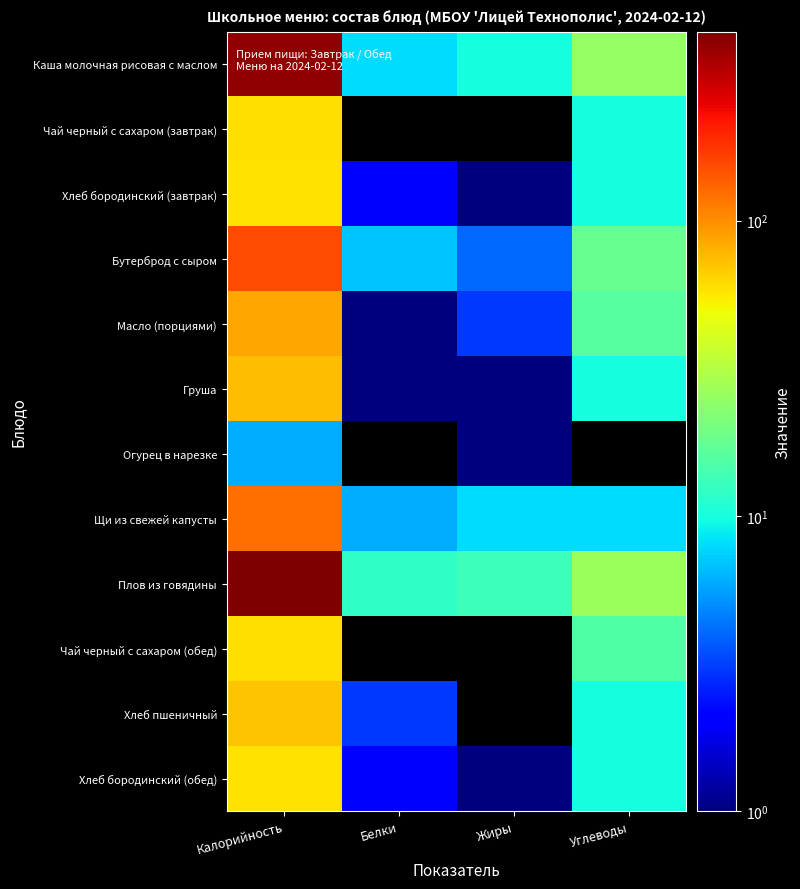

What is the total value across all series at Углеводы?

158